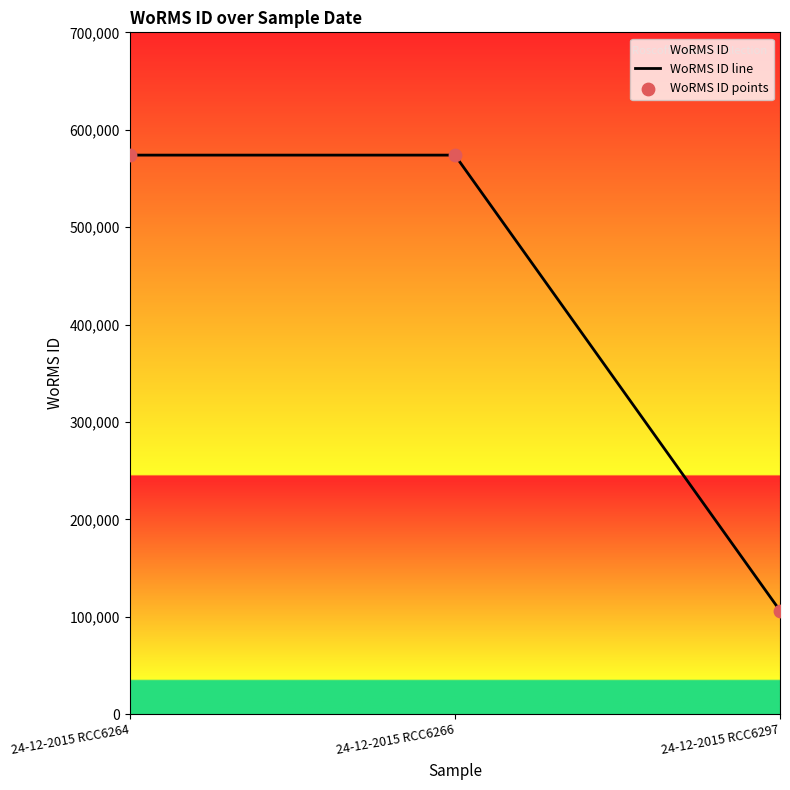

At which category is the sum across all series the highest?

24-12-2015 RCC6264